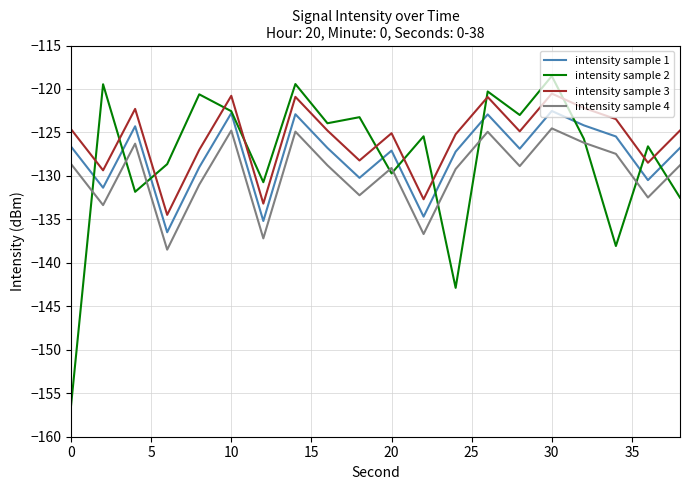

List the series in order of their peak value, lowest first.

intensity sample 4, intensity sample 1, intensity sample 3, intensity sample 2